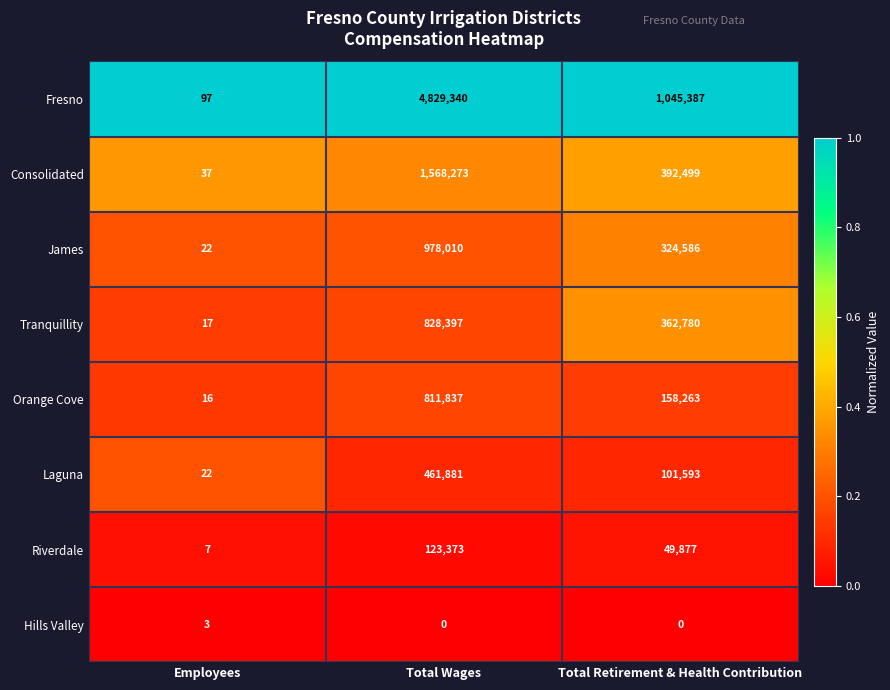

Reading left to right, extract all data points from this chart.

Fresno: 97	4829340	1045387
Consolidated: 37	1568273	392499
James: 22	978010	324586
Tranquillity: 17	828397	362780
Orange Cove: 16	811837	158263
Laguna: 22	461881	101593
Riverdale: 7	123373	49877
Hills Valley: 3	0	0